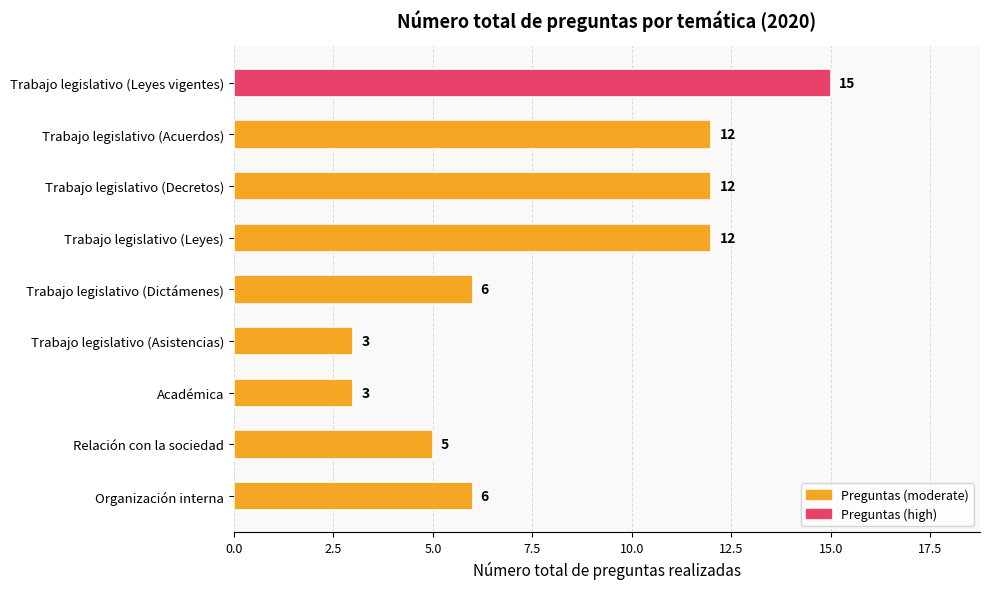

What is the minimum value shown in the chart?

3